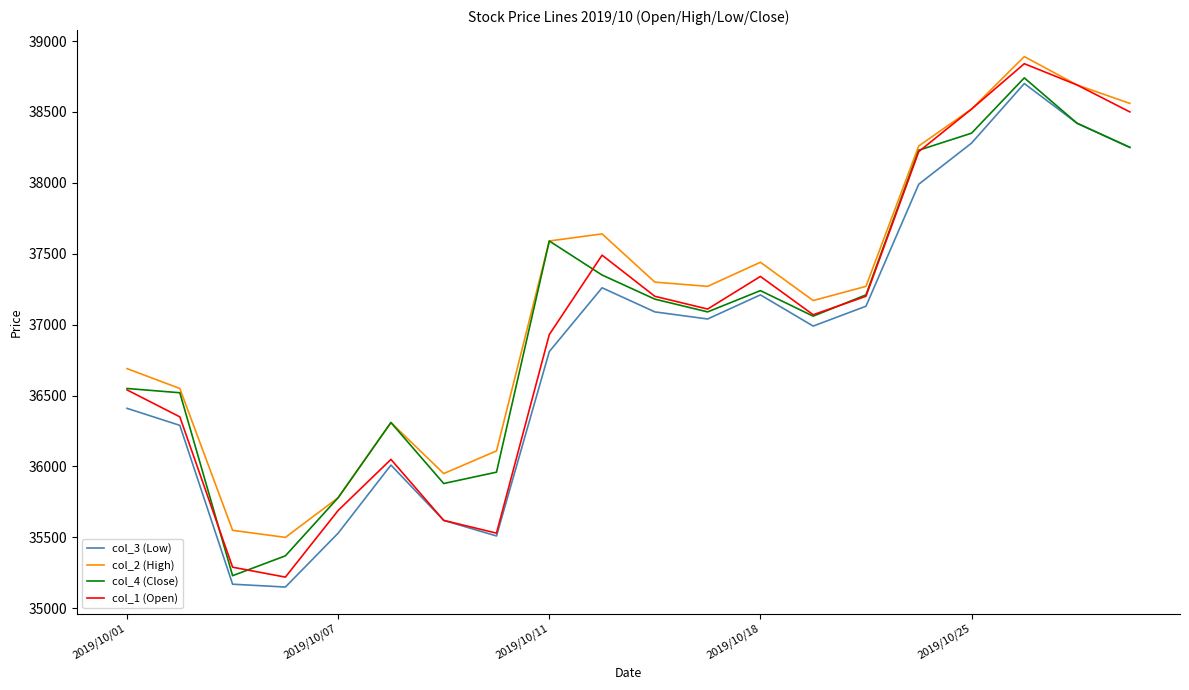

Which series has the largest range (max minus min)?

col_1 (Open)